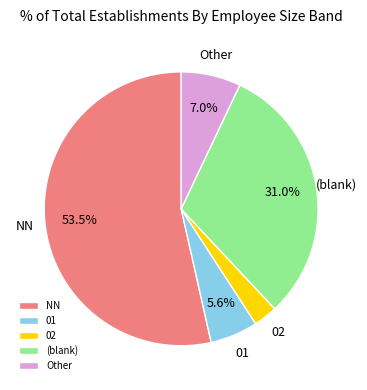

Which slice represents more than half of the pie?

NN